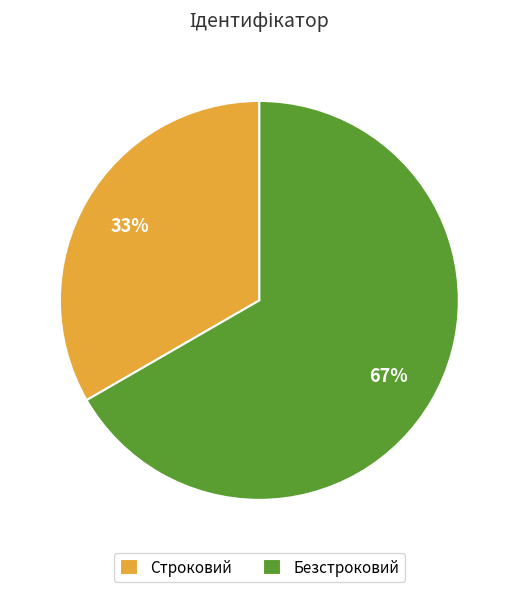

To the nearest percent, what portion does Строковий represent?

33%